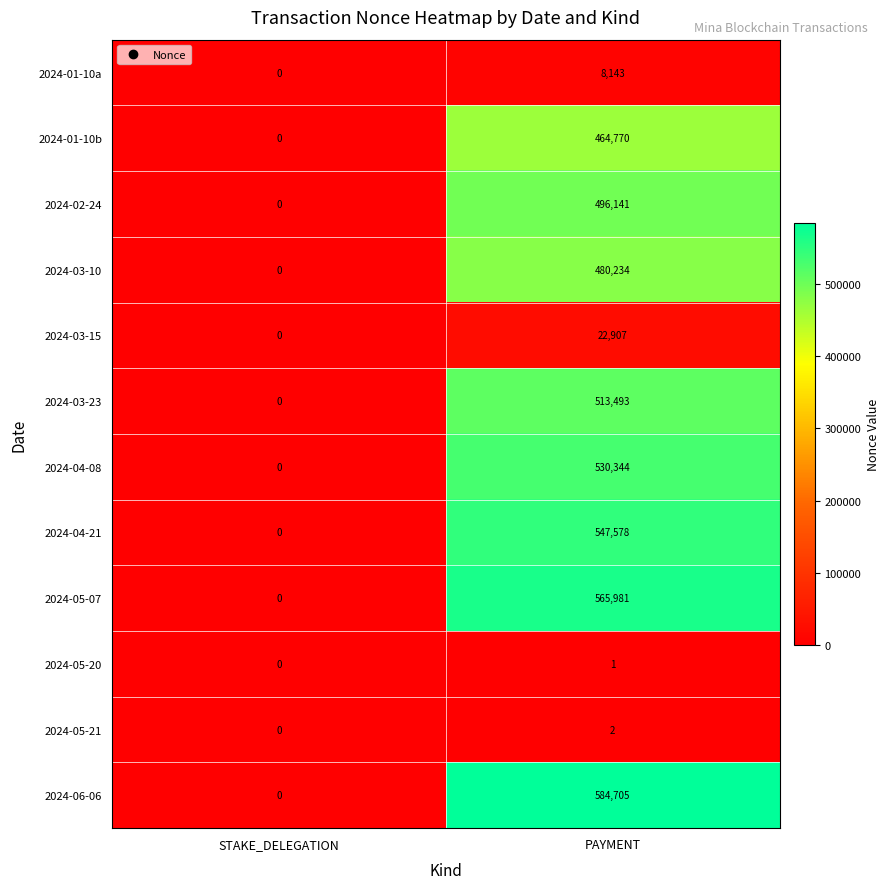

What is the sum of the 2024-03-23 values at PAYMENT and STAKE_DELEGATION?

513493